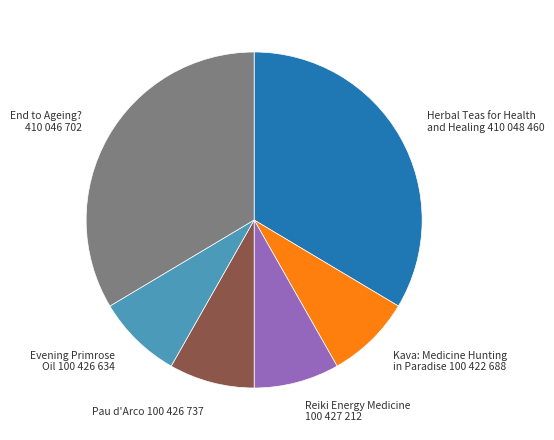

Is there a majority slice in this chart?

No